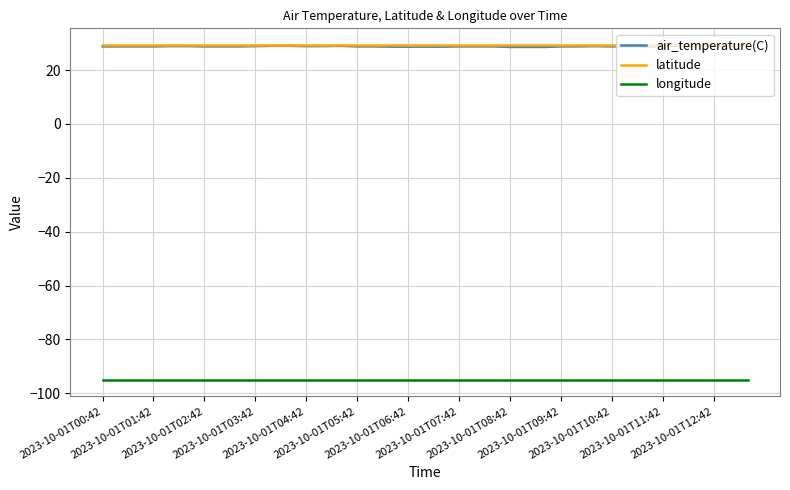

What are all the series names shown in the legend?

air_temperature(C), latitude, longitude